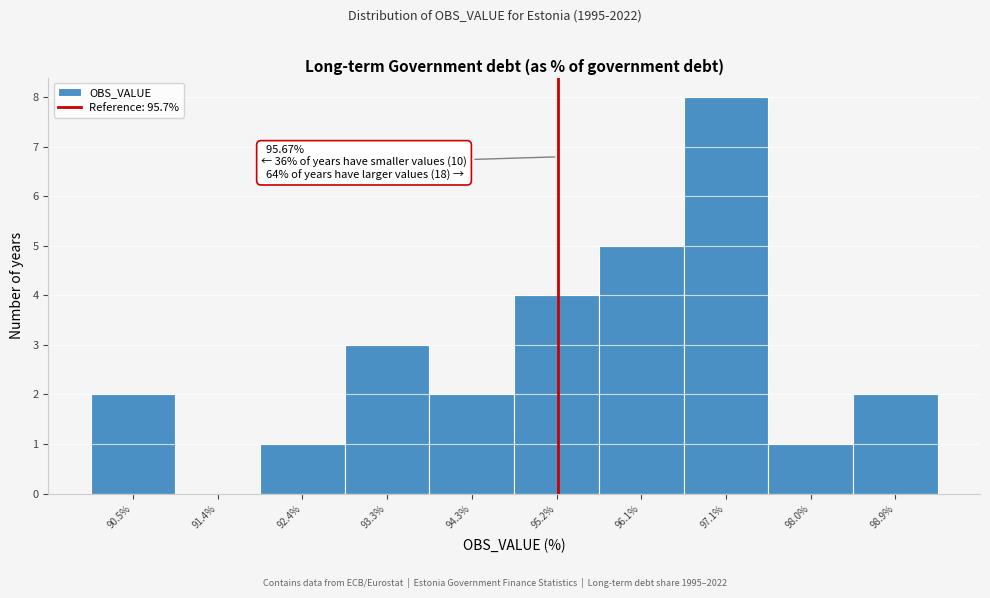

Reading right to left, transcribe all the data shown in this chart.

98.9%=2	98.0%=1	97.1%=8	96.1%=5	95.2%=4	94.3%=2	93.3%=3	92.4%=1	91.4%=0	90.5%=2